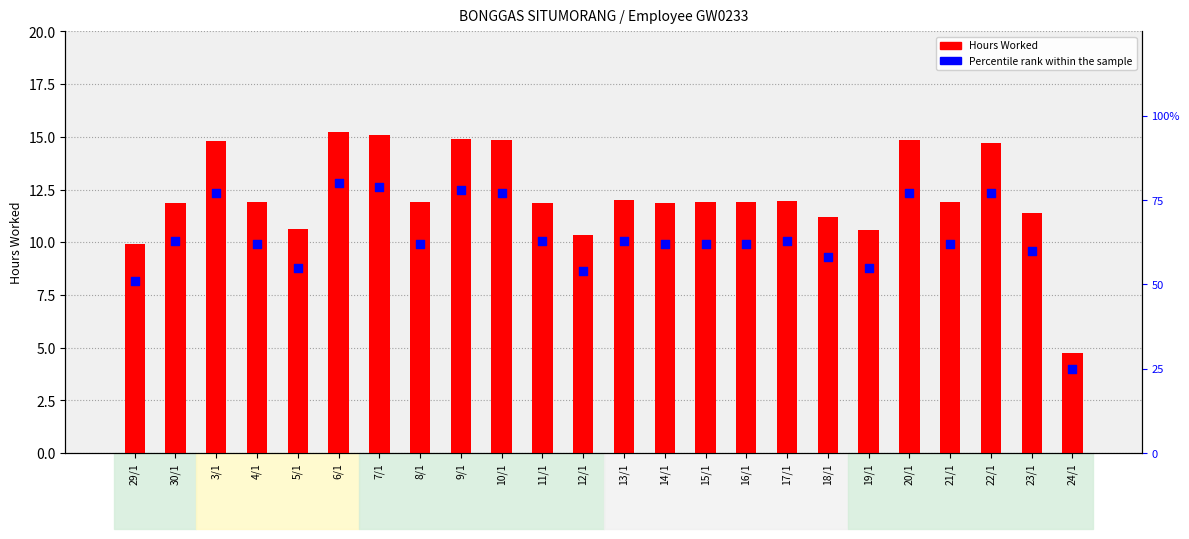

Which series contains the highest Y value?

Percentile rank